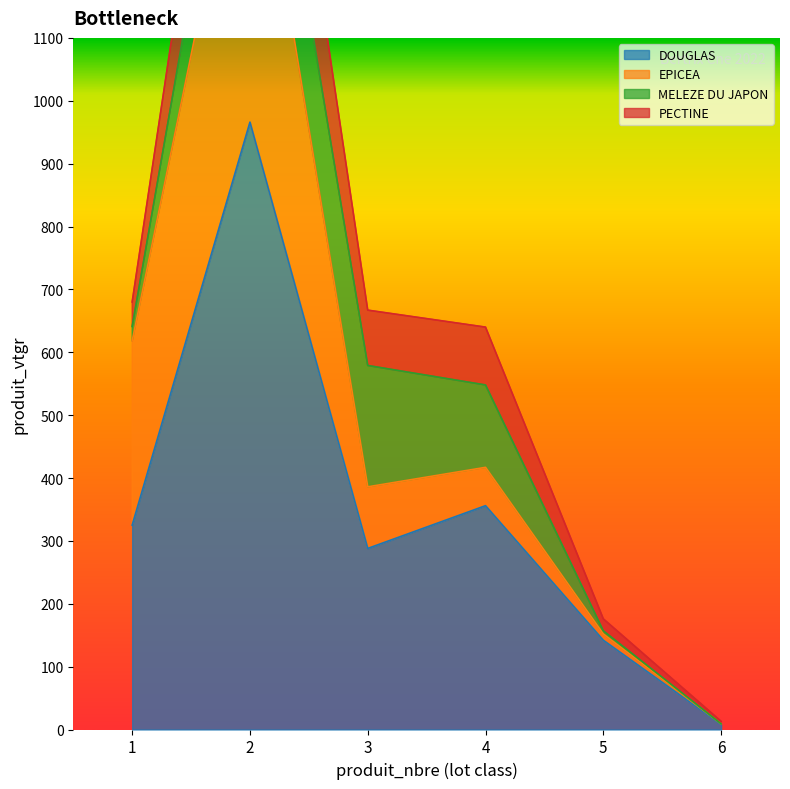

Where is the first local maximum for DOUGLAS?

2